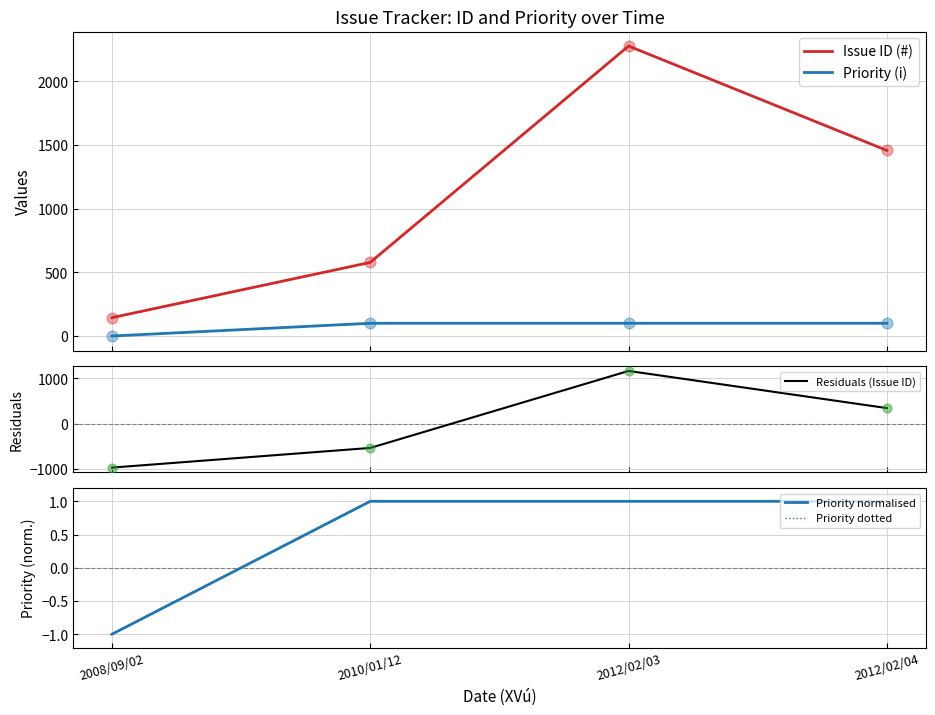

What are all the series names shown in the legend?

Issue ID (#), Priority (i), Residuals (Issue ID), Priority normalised, Priority dotted